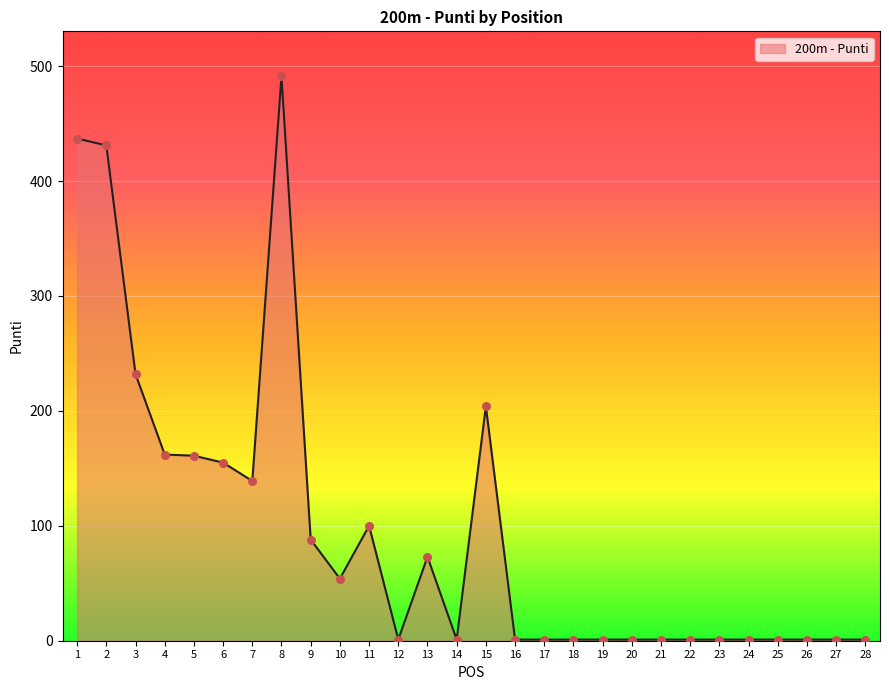

What is the change in value from 10 to 21?

-53